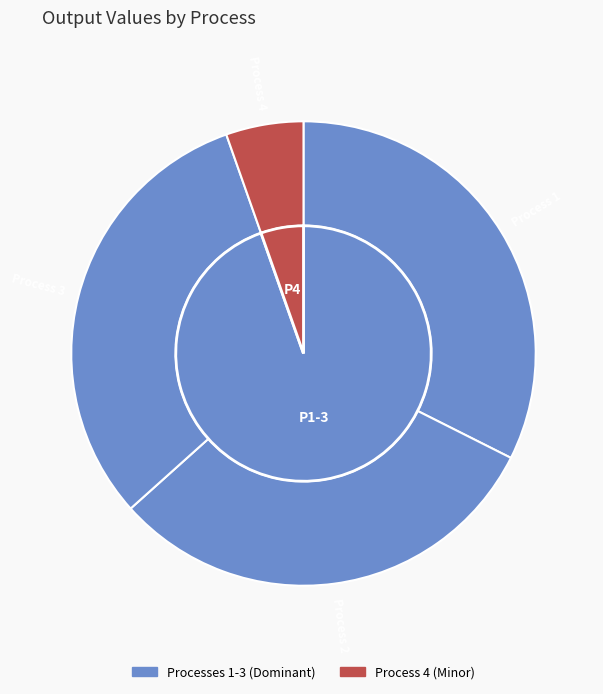

Does Process 1 represent more than half of the total?

No